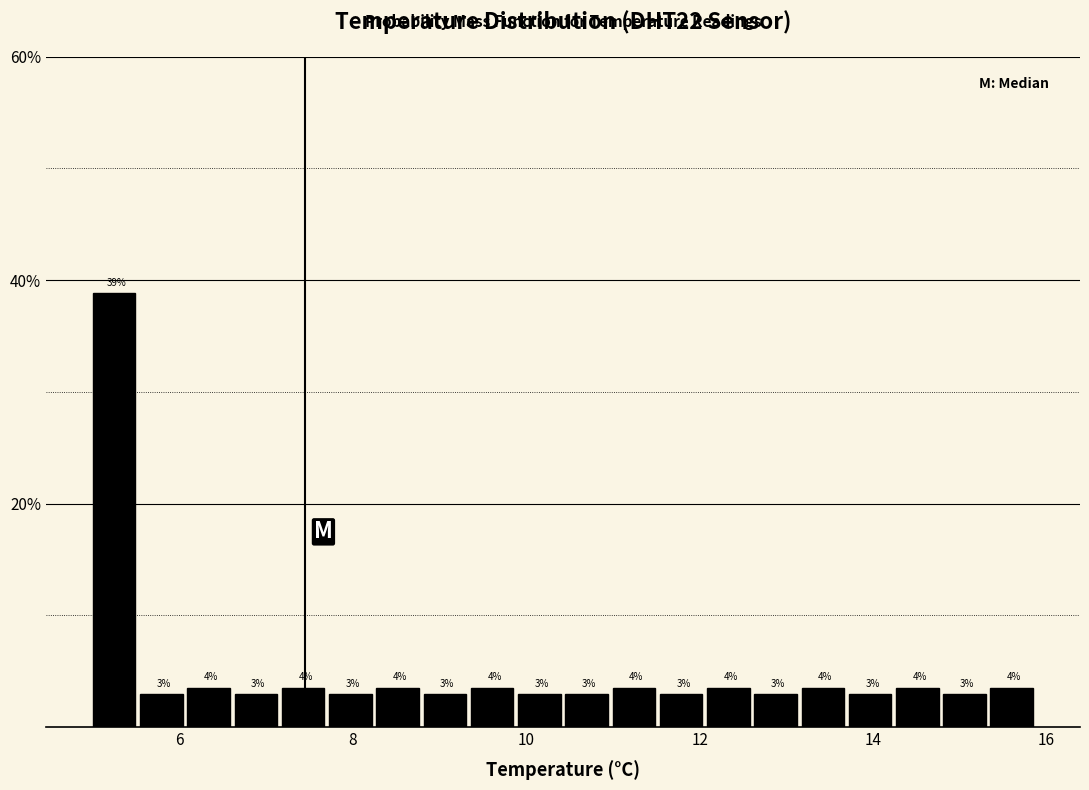

Read against the x-axis, roughly where is the centre of the tallest bar?

5.2